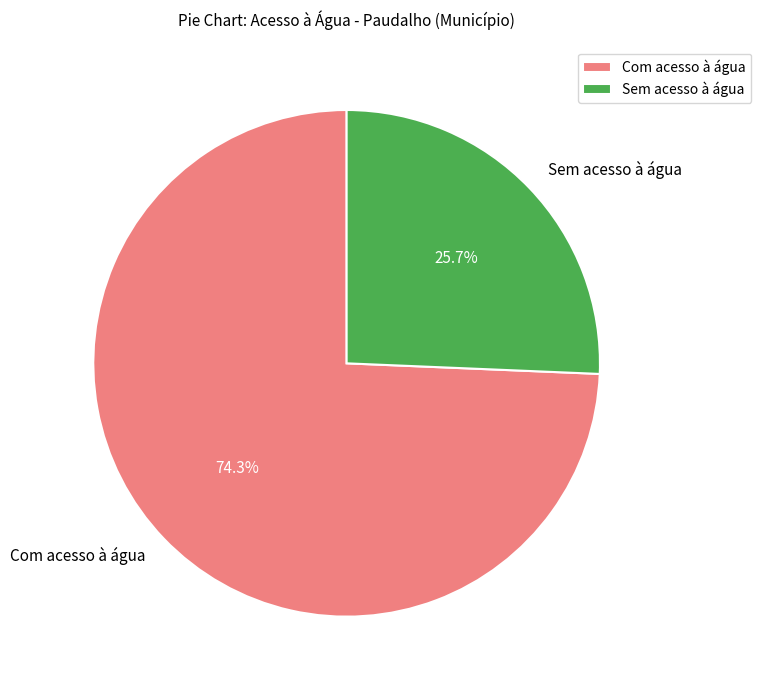

Does any single category account for the majority?

Yes